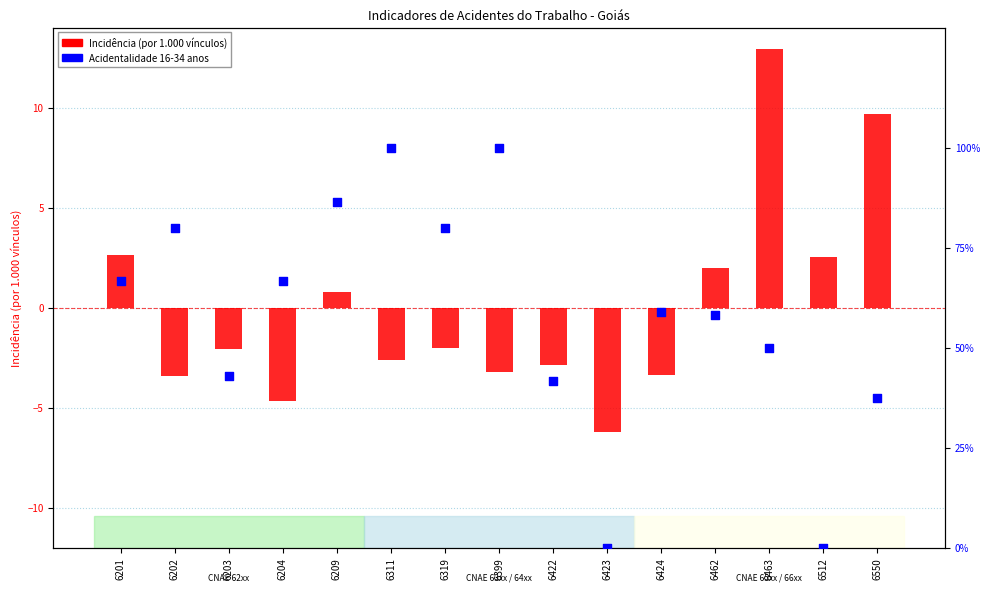

At which category is the sum across all series the highest?

6463